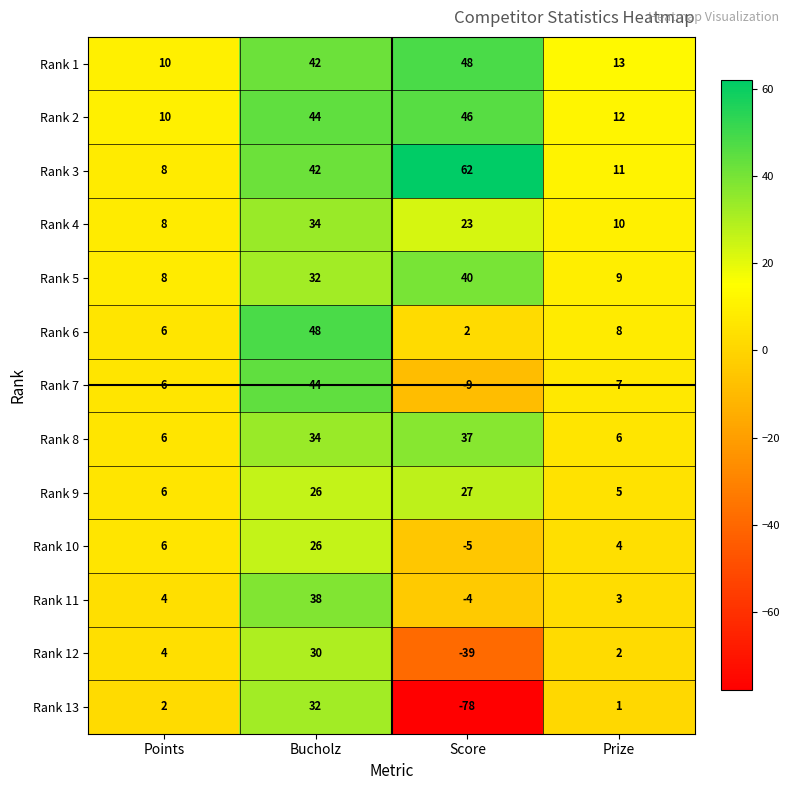

Which series has the widest spread of values?

Rank 13